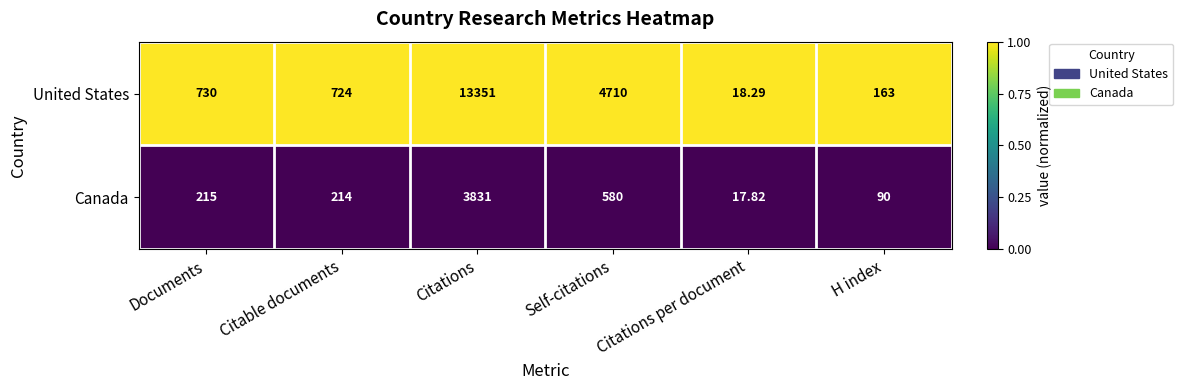

Rank the series by their maximum value, from lowest to highest.

Canada, United States